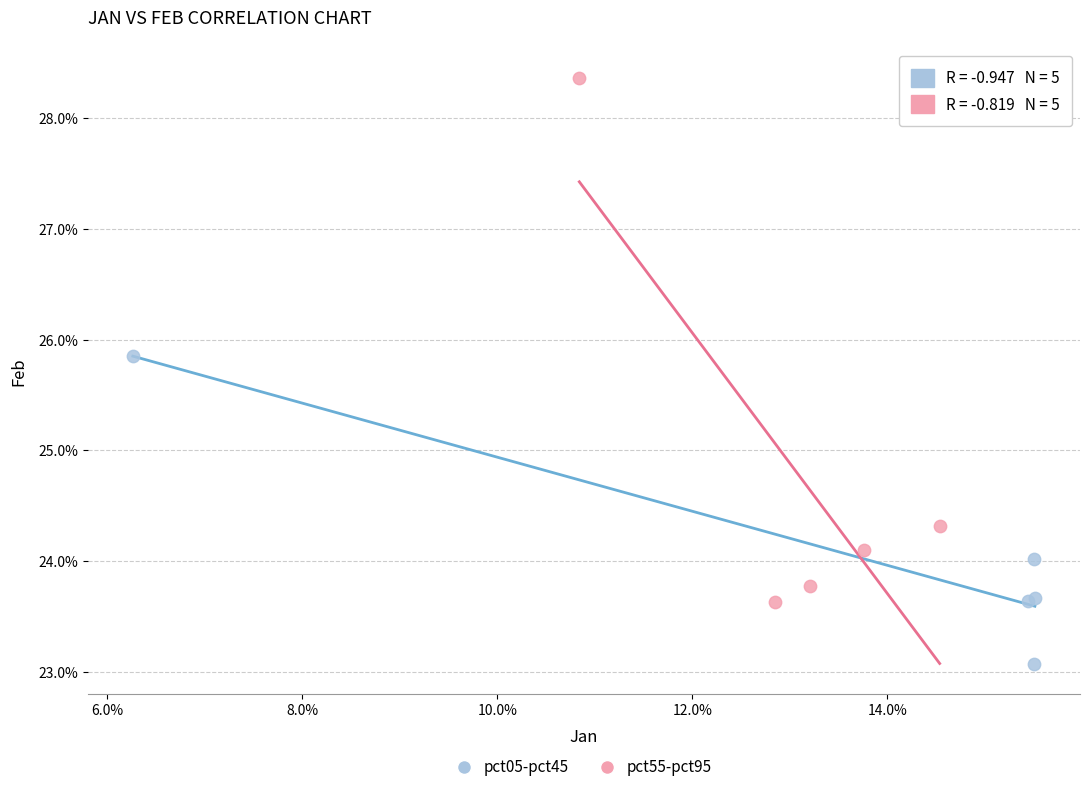

What are all the series names shown in the legend?

pct05-pct45, pct55-pct95